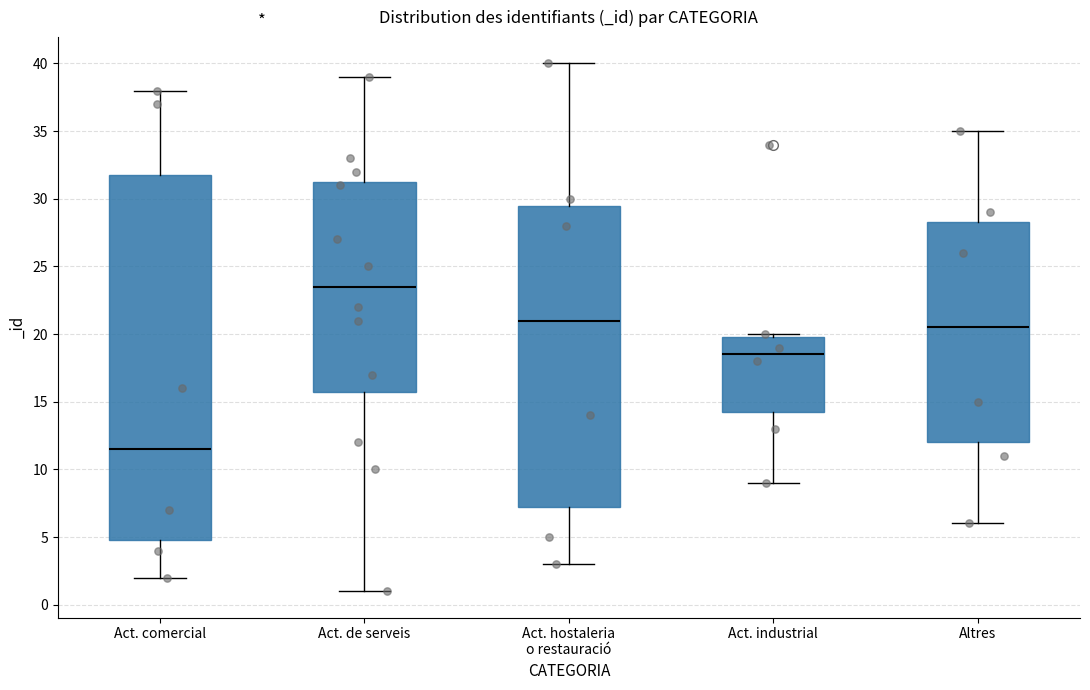

Reading left to right, transcribe this box plot: for each box, give where its median line is, the range the box spans, and where its two whiskers end, as read against the y-axis. The values are not printed on the chart, so give them approximately, as read against the axis.

Act. comercial: median 11.5, box 5.0 to 32.0, whiskers 2.0 to 38.0
Act. de serveis: median 23.5, box 16.0 to 31.5, whiskers 1.0 to 39.0
Act. hostaleria o restauració: median 21.0, box 7.5 to 29.5, whiskers 3.0 to 40.0
Act. industrial: median 18.5, box 14.5 to 20.0, whiskers 9.0 to 20.0 (just above the box's upper edge)
Altres: median 20.5, box 12.0 to 28.5, whiskers 6.0 to 35.0